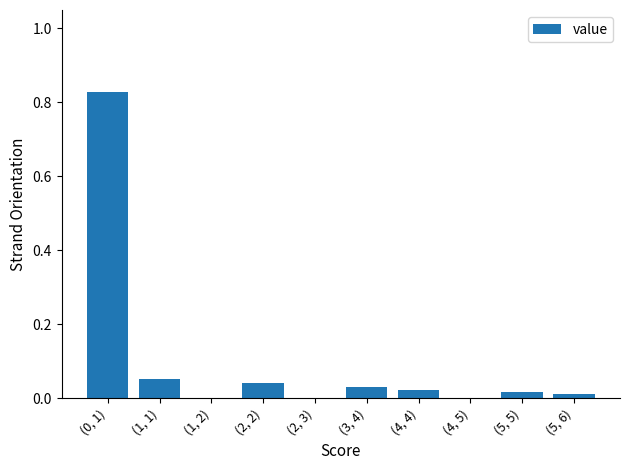

What is the sum of the values at (0, 1) and (3, 4)?

0.9